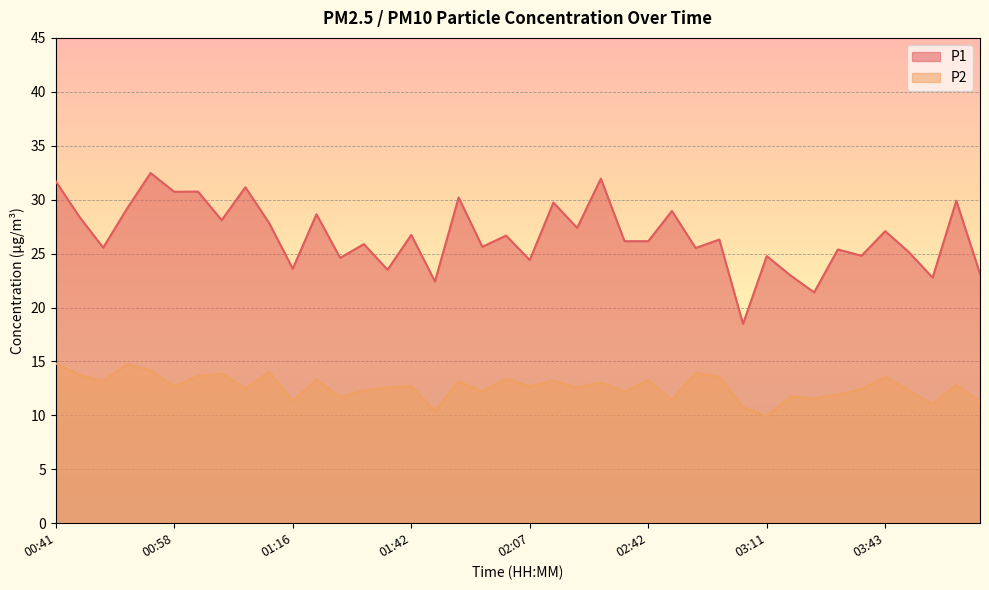

Reading left to right, list all the values displayed in this chart.

P1: 00:41=31.7	00:44=28.4	00:48=25.6	00:51=29.1	00:55=32.5	00:58=30.7	01:02=30.8	01:05=28.1	01:08=31.1	01:12=27.9	01:16=23.6	01:23=28.6	01:31=24.6	01:34=25.9	01:38=23.5	01:42=26.7	01:50=22.4	01:57=30.2	02:00=25.6	02:04=26.7	02:07=24.4	02:11=29.7	02:14=27.4	02:27=31.9	02:35=26.1	02:42=26.1	02:46=28.9	02:50=25.5	02:54=26.3	02:57=18.5	03:11=24.8	03:20=23.0	03:32=21.4	03:36=25.4	03:39=24.8	03:43=27.1	03:46=25.1	03:50=22.8	03:53=29.9	03:56=23.1
P2: 00:41=14.8	00:44=13.8	00:48=13.2	00:51=14.8	00:55=14.2	00:58=12.7	01:02=13.7	01:05=13.9	01:08=12.5	01:12=14.0	01:16=11.3	01:23=13.3	01:31=11.7	01:34=12.3	01:38=12.6	01:42=12.7	01:50=10.4	01:57=13.2	02:00=12.2	02:04=13.4	02:07=12.7	02:11=13.2	02:14=12.6	02:27=13.1	02:35=12.2	02:42=13.2	02:46=11.4	02:50=13.9	02:54=13.6	02:57=10.8	03:11=9.9	03:20=11.8	03:32=11.6	03:36=11.9	03:39=12.4	03:43=13.6	03:46=12.3	03:50=11.1	03:53=12.8	03:56=11.3